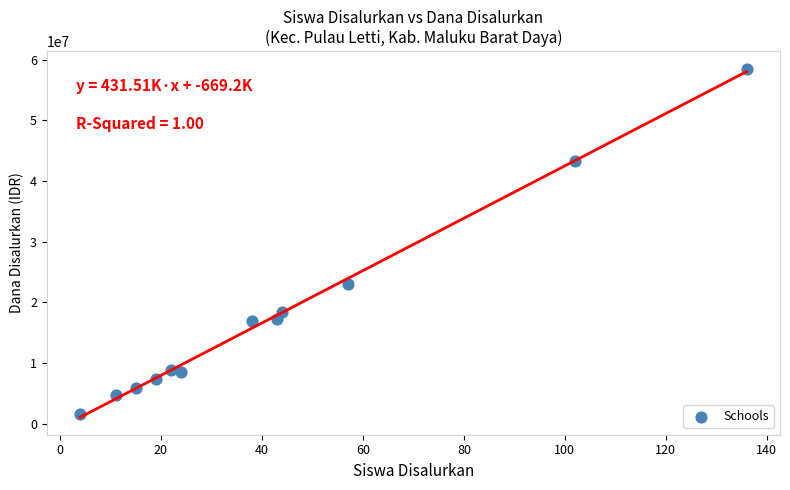

What Y value in the scatter plot is closest to 30037500?

22950000